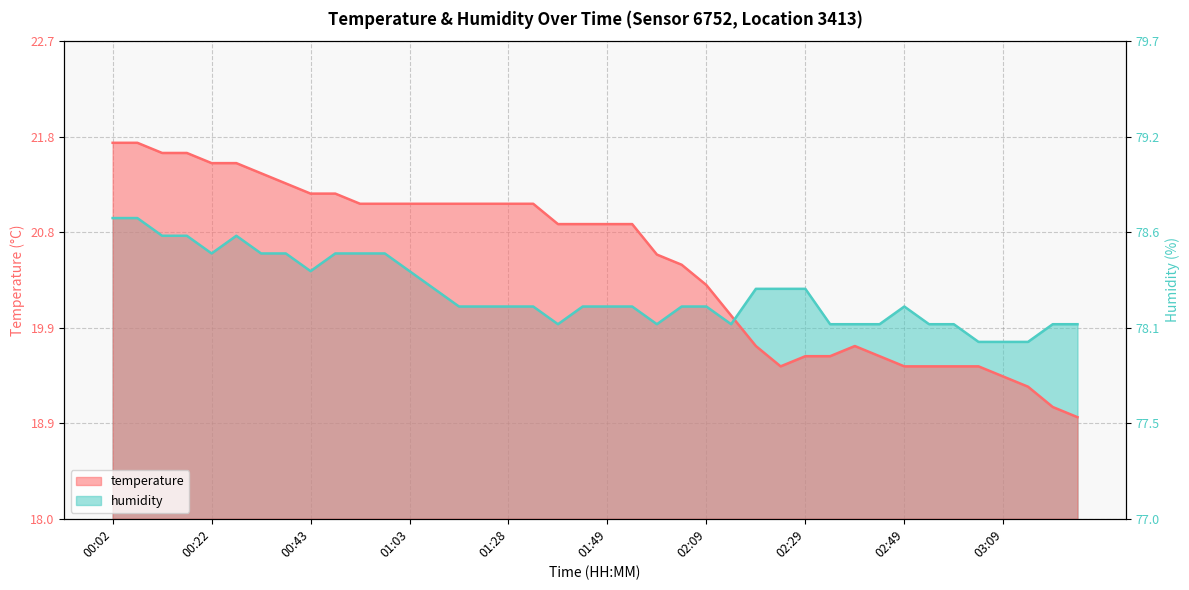

Between which two adjacent categories do temperature and humidity first intersect?

02:14 and 02:19